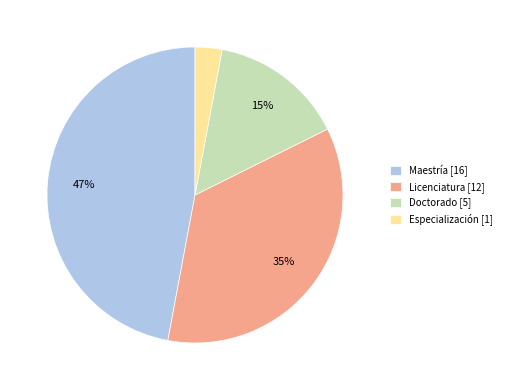

Approximately how many times larger is the value at Doctorado [5] compared to Especialización [1]?

5.0